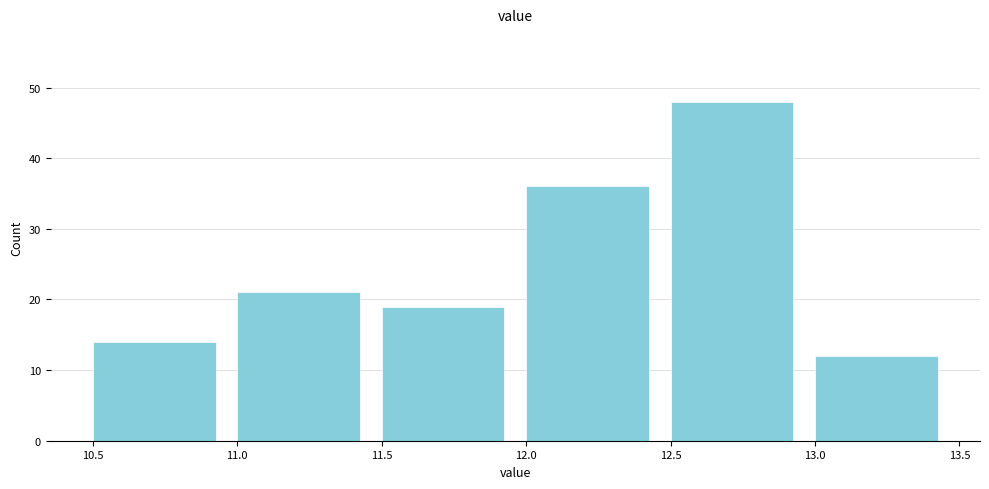

Reading left to right, list every bar in this chart as the range it spans on the x-axis followed by its height. The values are not printed on the chart, so give them approximately, as read against the axis.

10.5 to 11.0: 14
11.0 to 11.5: 21
11.5 to 12.0: 19
12.0 to 12.5: 36
12.5 to 13.0: 48
13.0 to 13.5: 12